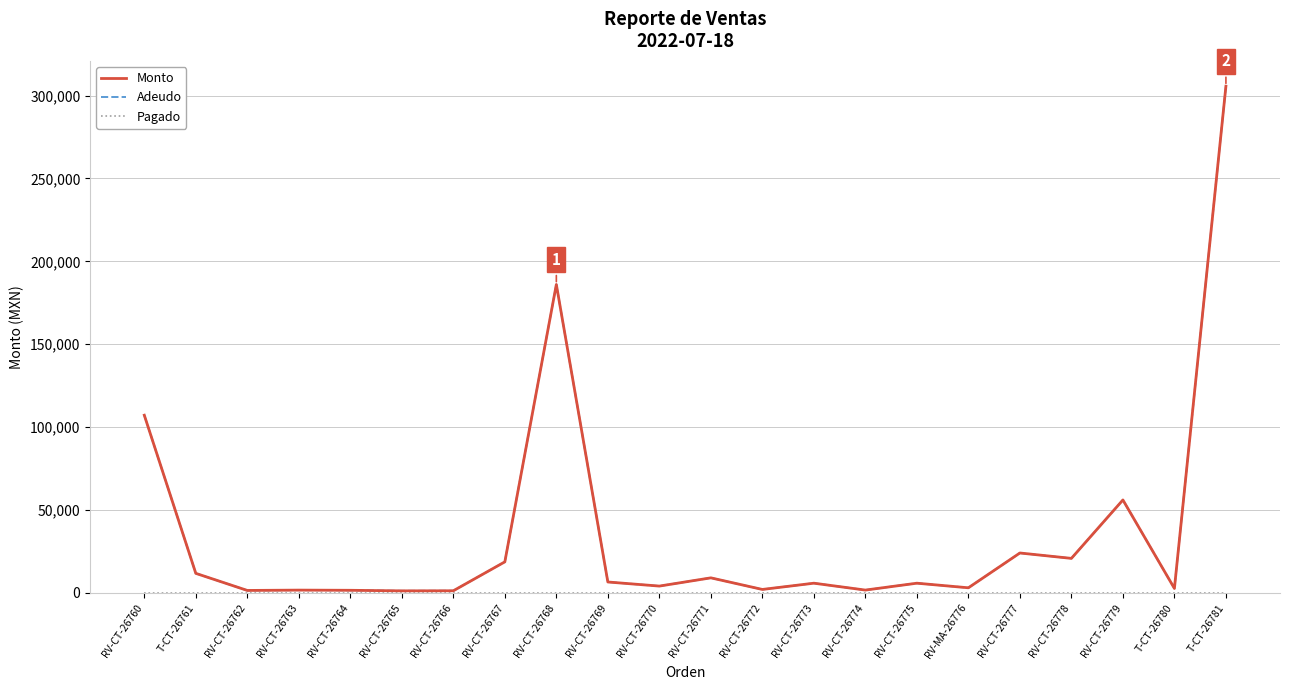

Between RV-CT-26770 and RV-CT-26769, which is larger?

RV-CT-26769